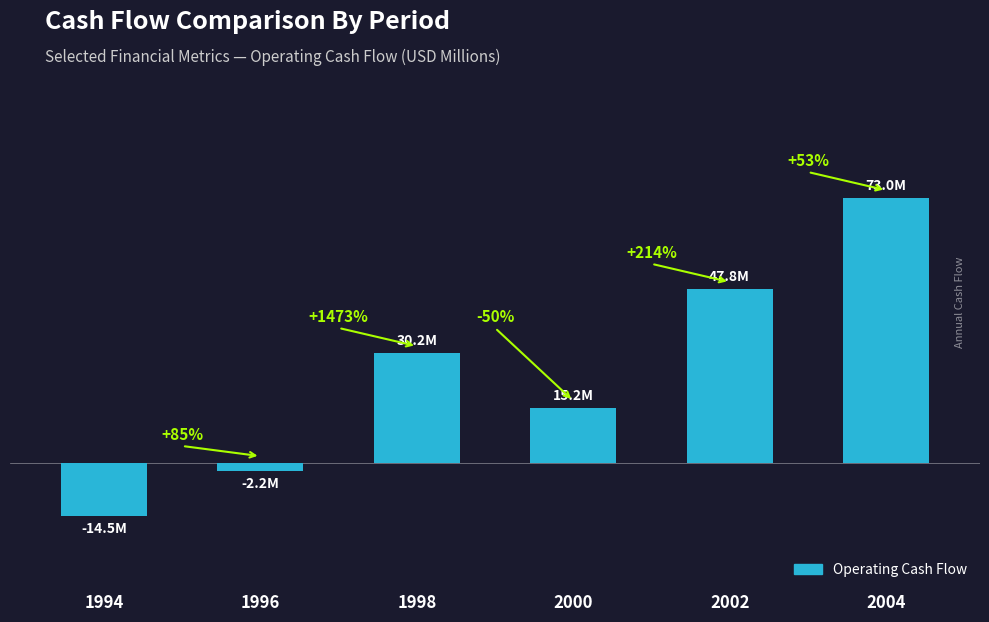

Where does the data first go above 30?

1998